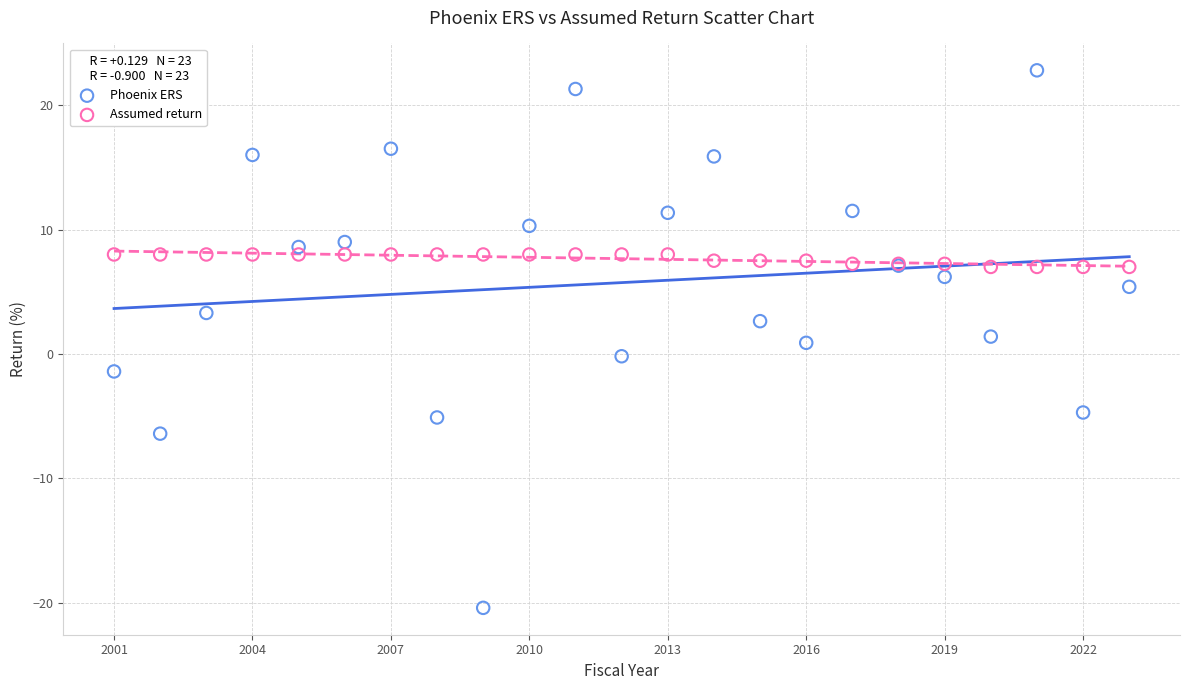

Which series contains the lowest Y value?

Phoenix ERS